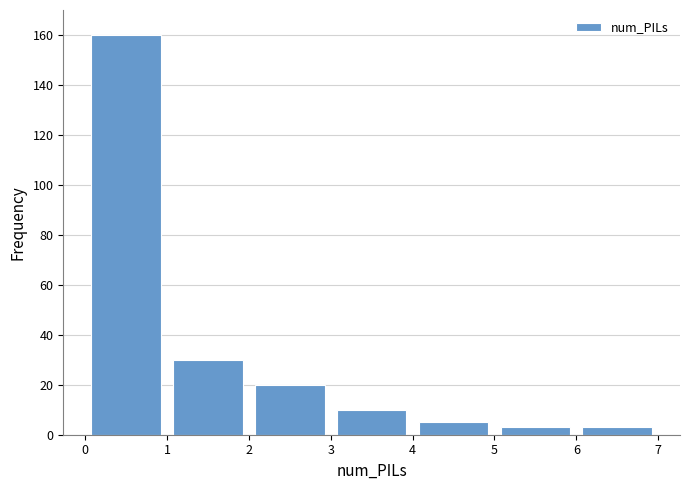

How tall is the bar that spans 6 to 7 on the x-axis? The values are not printed on the chart, so give them approximately, as read against the axis.

4